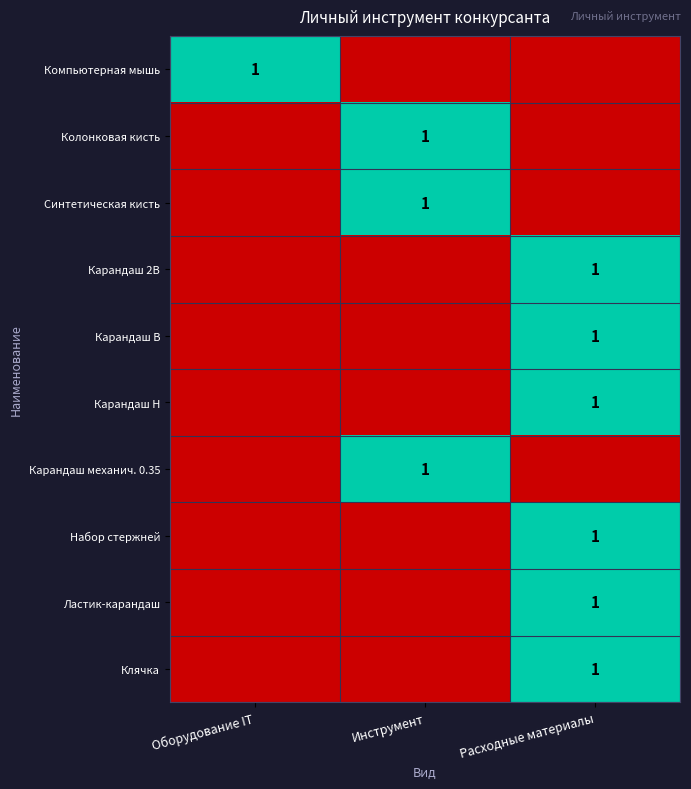

At how many categories does at least one series exceed 0?

3